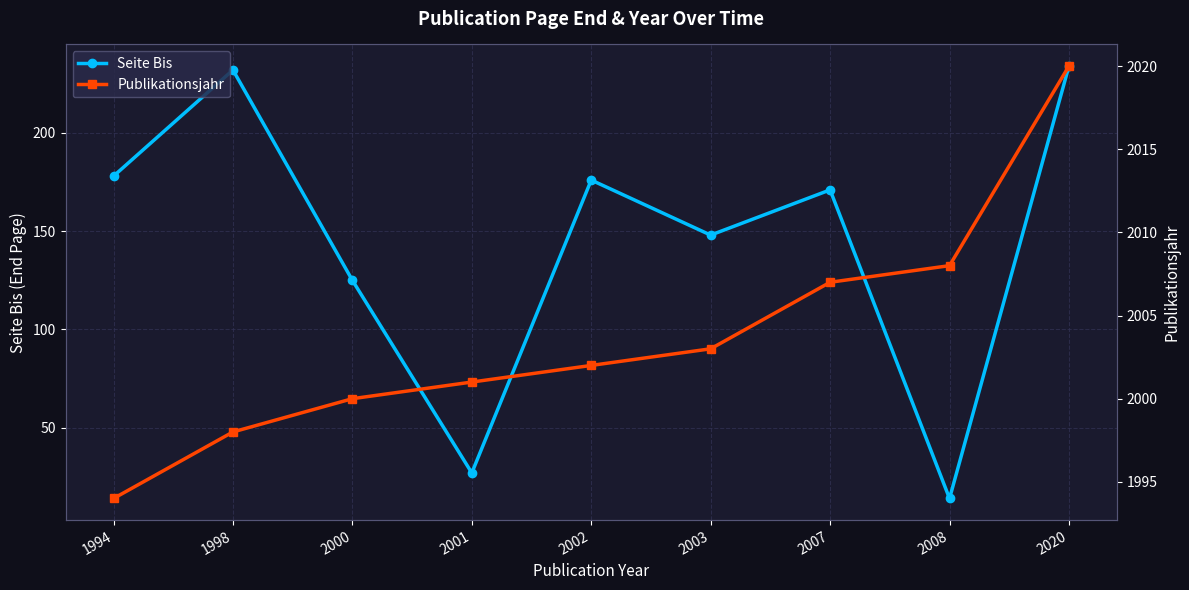

Between 2001 and 2007, which series saw the biggest shift?

Seite Bis